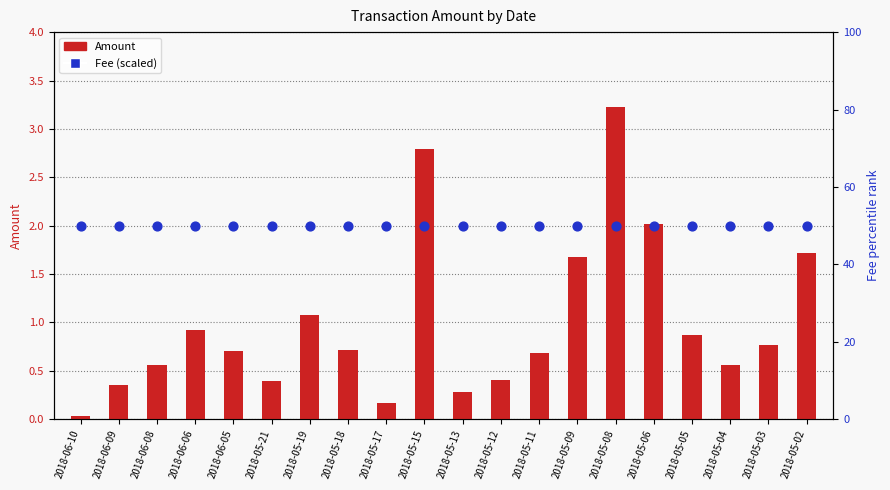

Which series has the largest Y range (max minus min)?

Amount